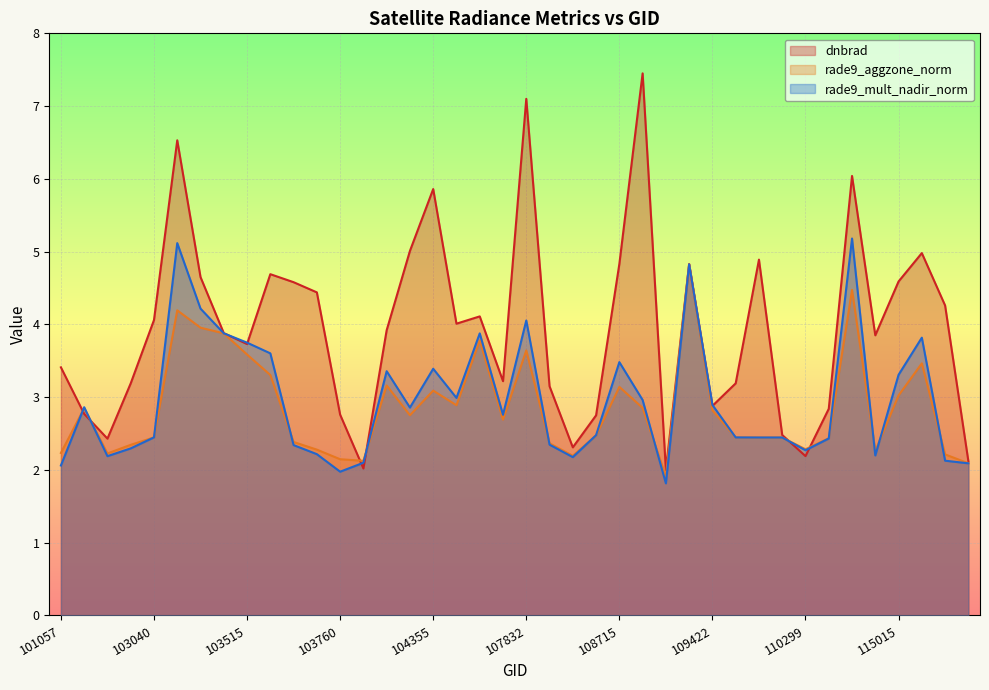

True or false: rade9_aggzone_norm and rade9_mult_nadir_norm cross at least once.

True